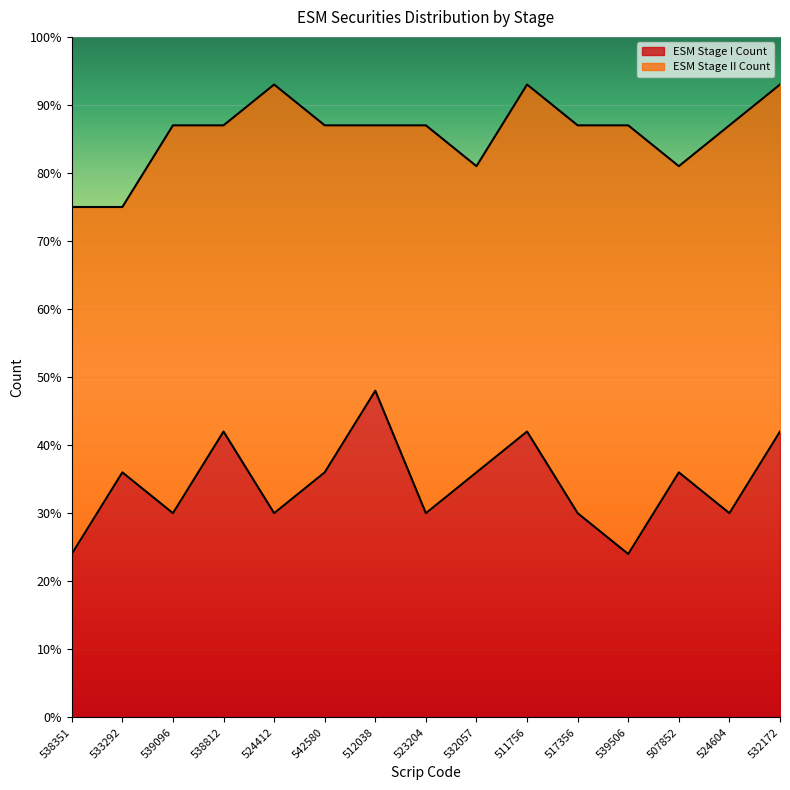

What is the ratio of the value at 538351 to the value at 532057?

0.7